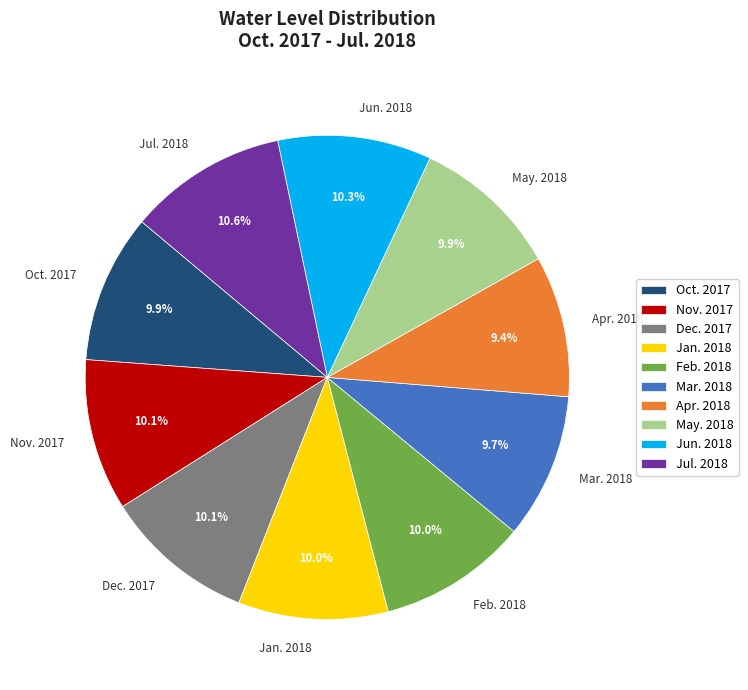

To the nearest percent, what is the combined percentage of Oct. 2017 and Nov. 2017?

20%